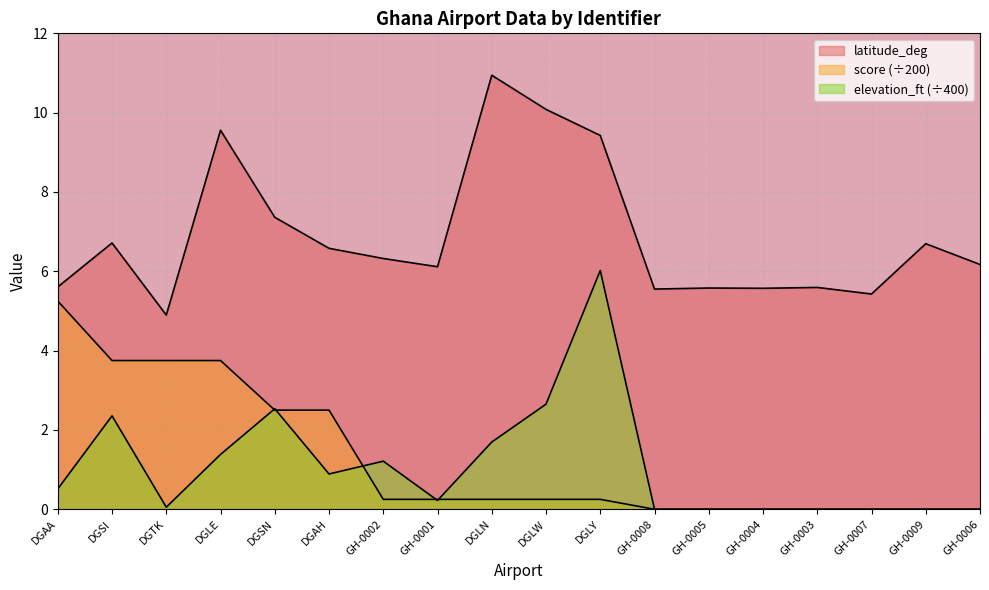

What is the label of the 15th point from the left?

GH-0003